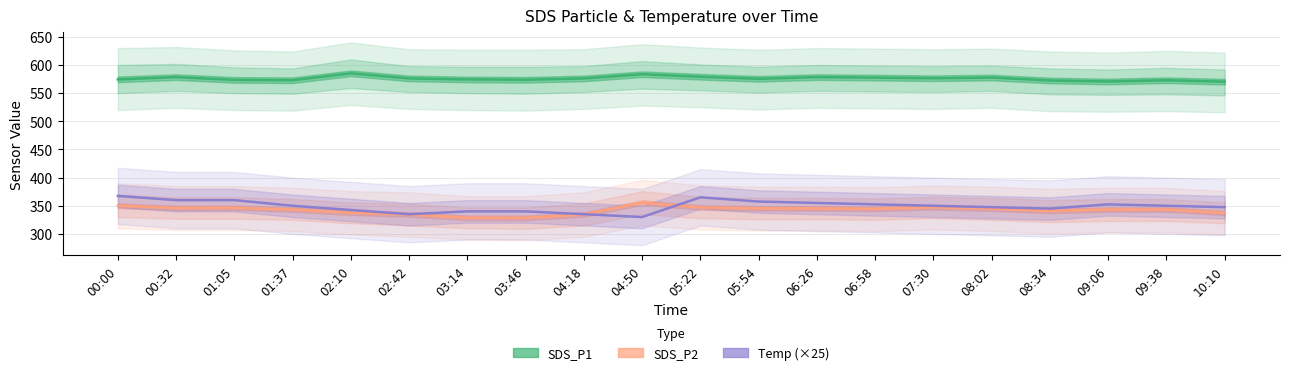

Between 00:00 and 03:14, which series saw the biggest shift?

Temp (×25)